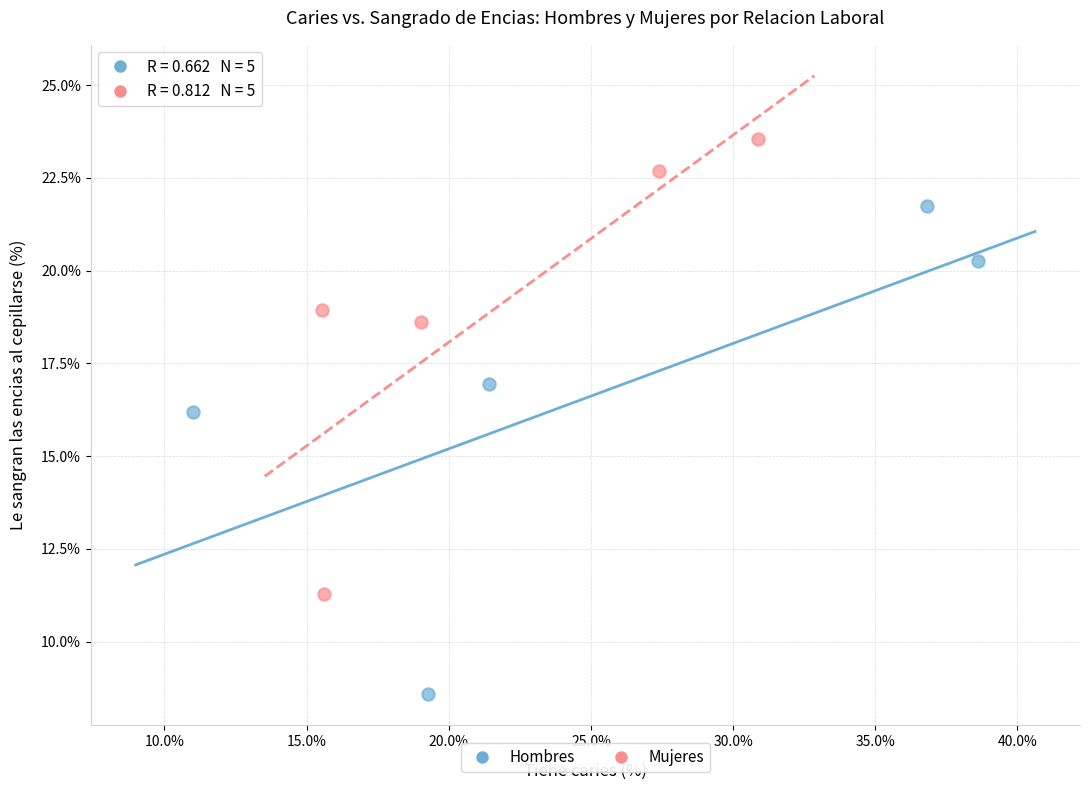

Which series has the widest spread of Y values?

Hombres